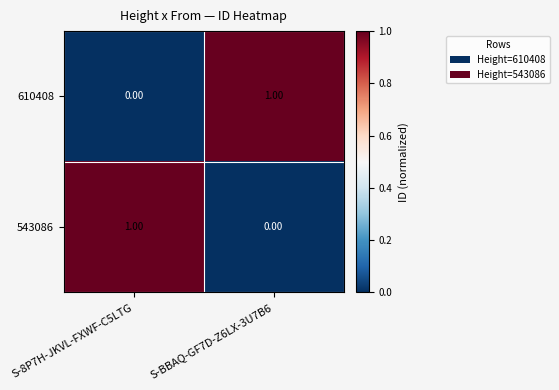

Is the value of 610408 at S-8P7H-JKVL-FXWF-C5LTG greater than the value of 543086 at S-8P7H-JKVL-FXWF-C5LTG?

No